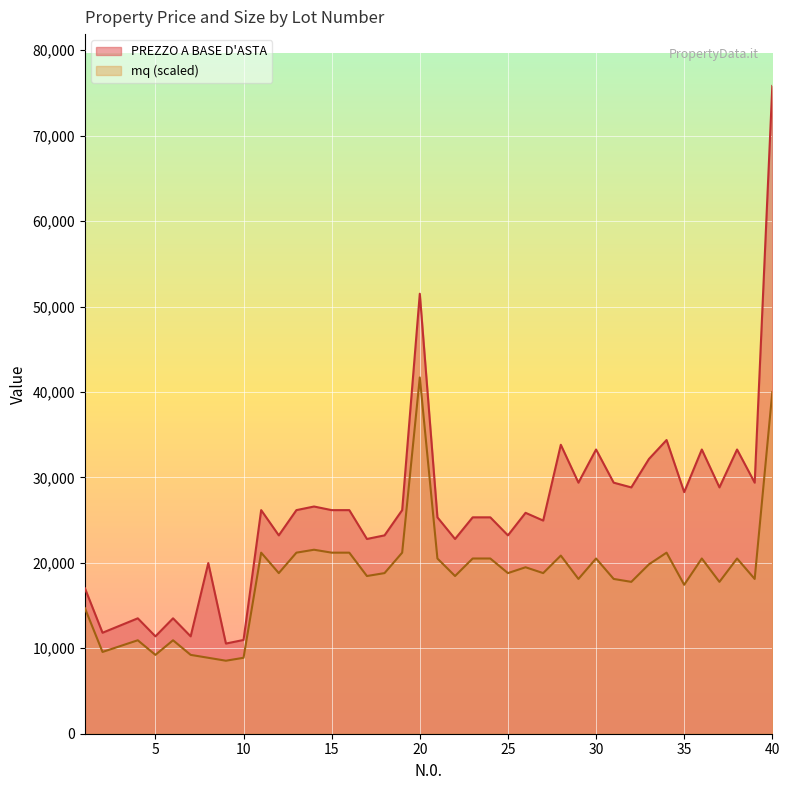

Is the value of PREZZO A BASE D'ASTA at 10 greater than the value of mq at 18?

No